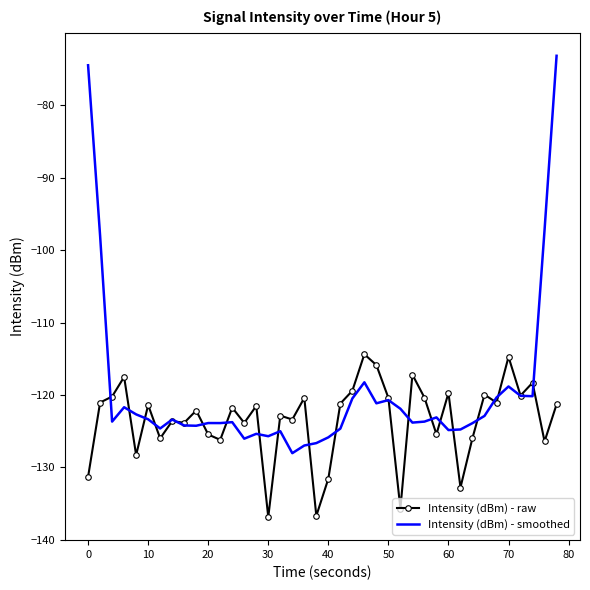

What is the maximum value for Intensity (dBm) - smoothed?

-73.2